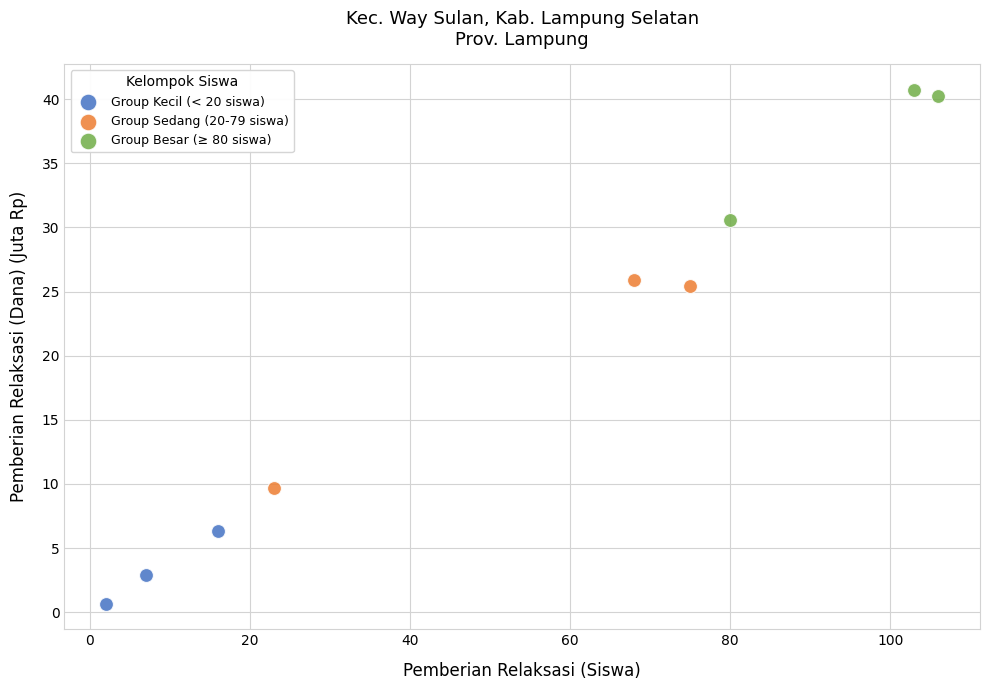

Which series contains the highest Y value?

Group Besar (≥ 80 siswa)